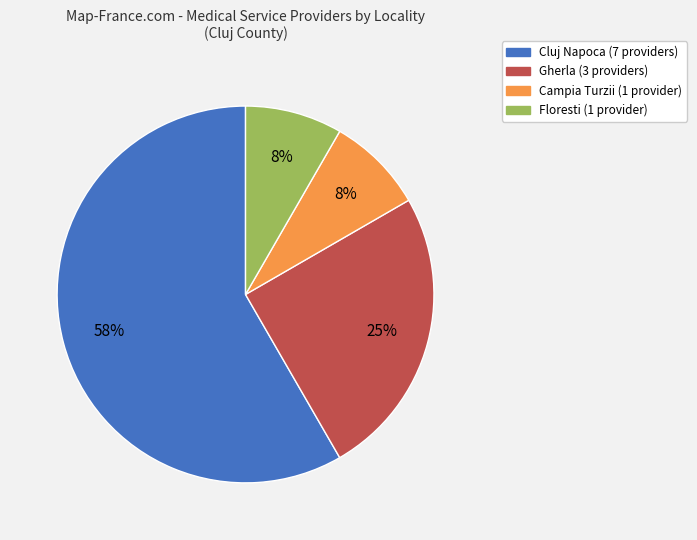

What is the ratio of the value at Cluj Napoca to the value at Gherla?

2.3